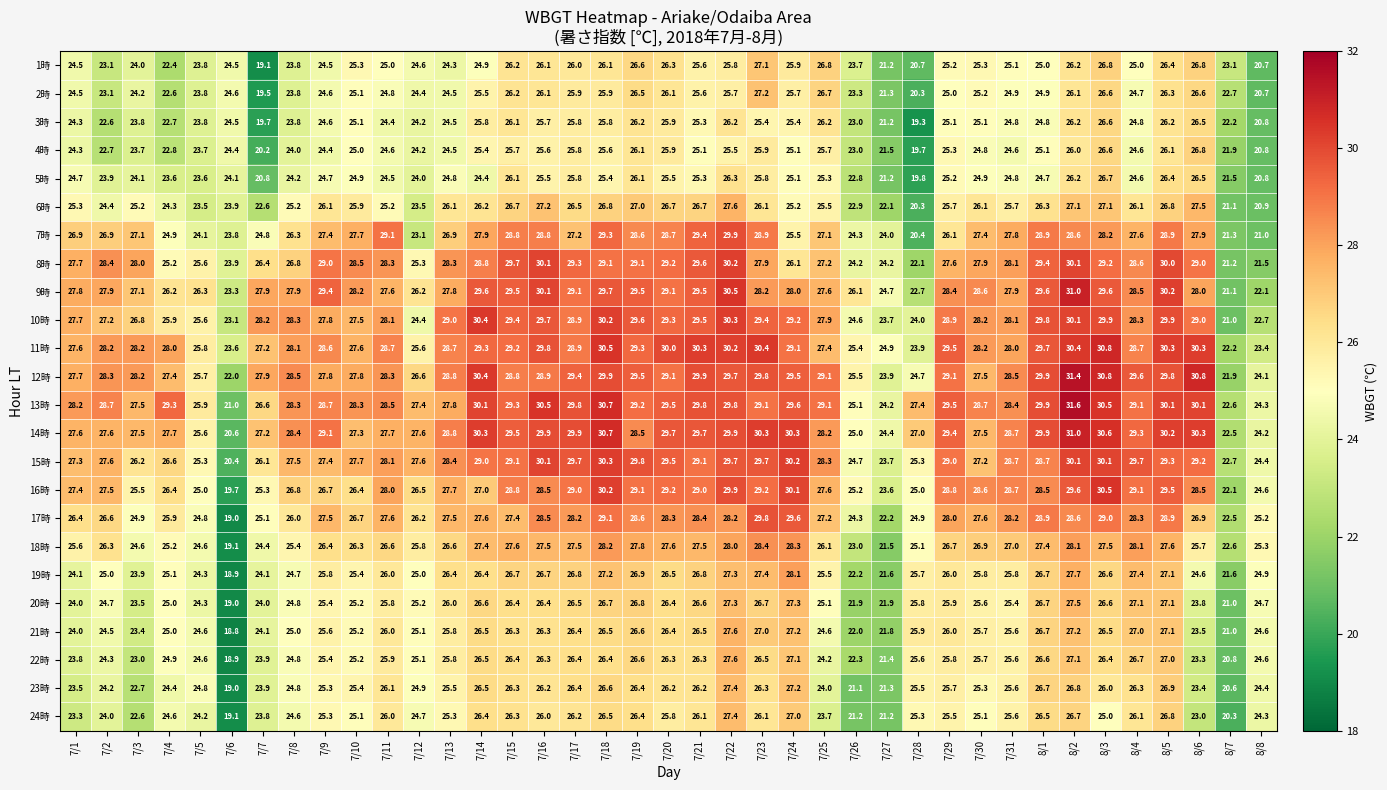

Where does the 22時 series first go above 25?

7/9